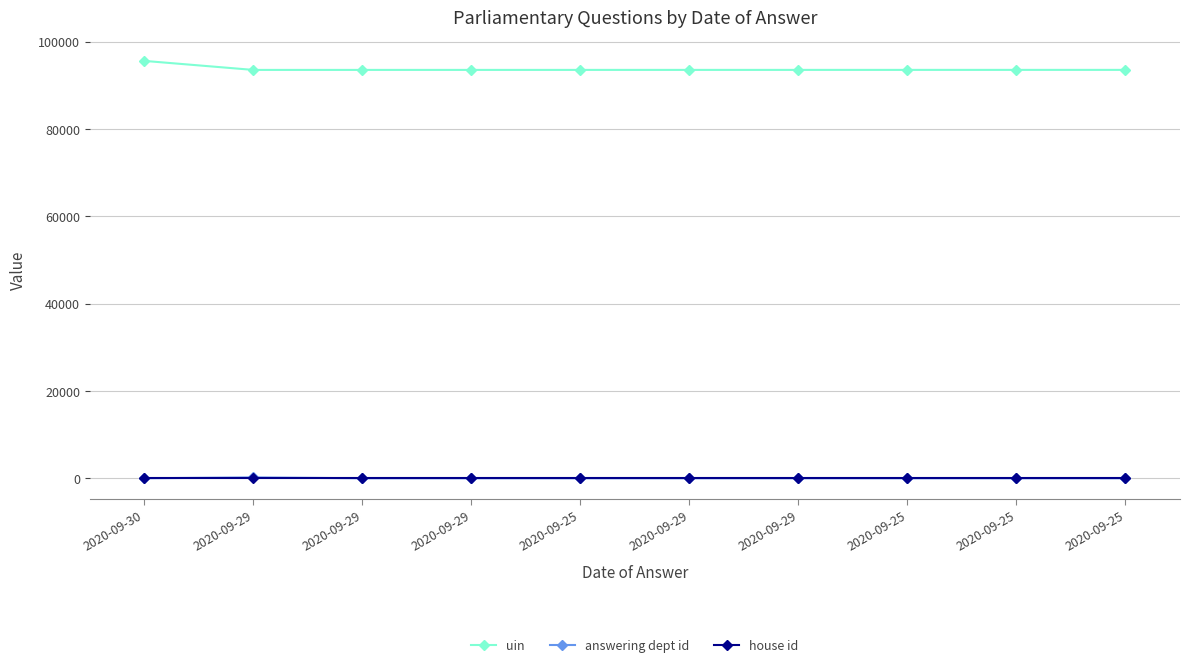

How many data points in answering dept id are above 11?

2